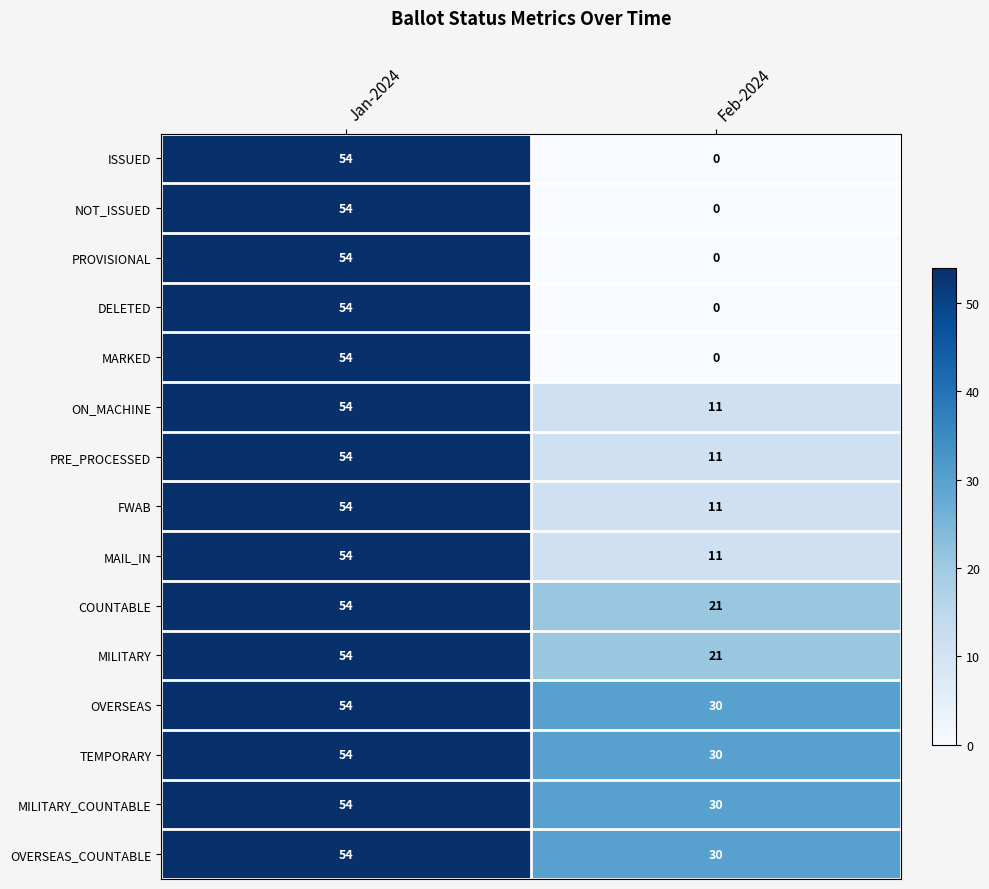

What is the approximate value of OVERSEAS_COUNTABLE at Feb-2024?

30